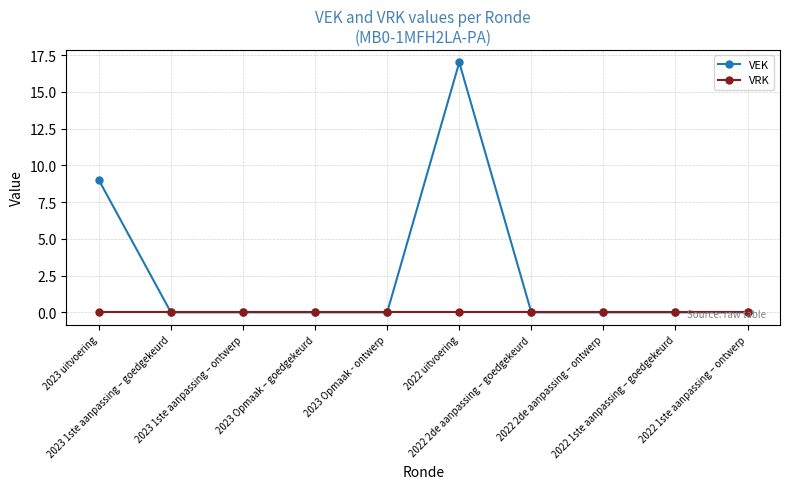

Rank the series by their average value, from lowest to highest.

VRK, VEK